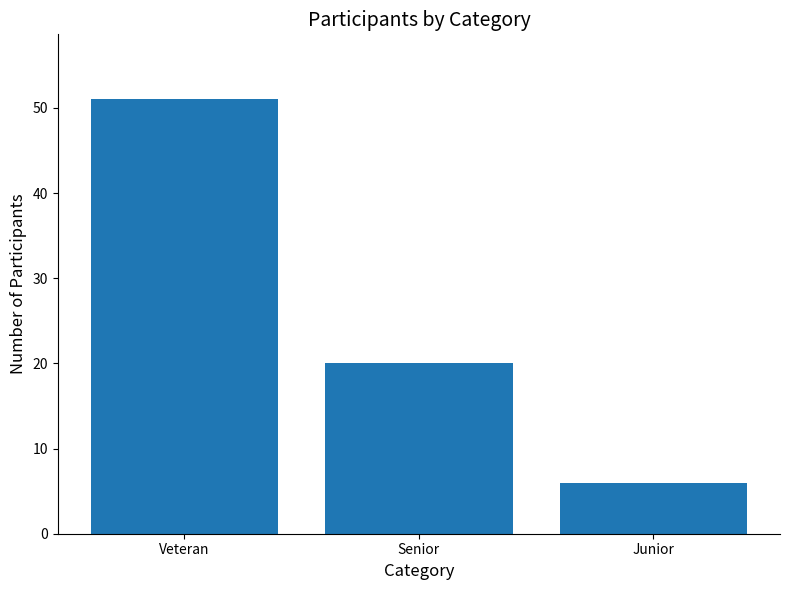

What is the difference between the maximum and minimum values?

45